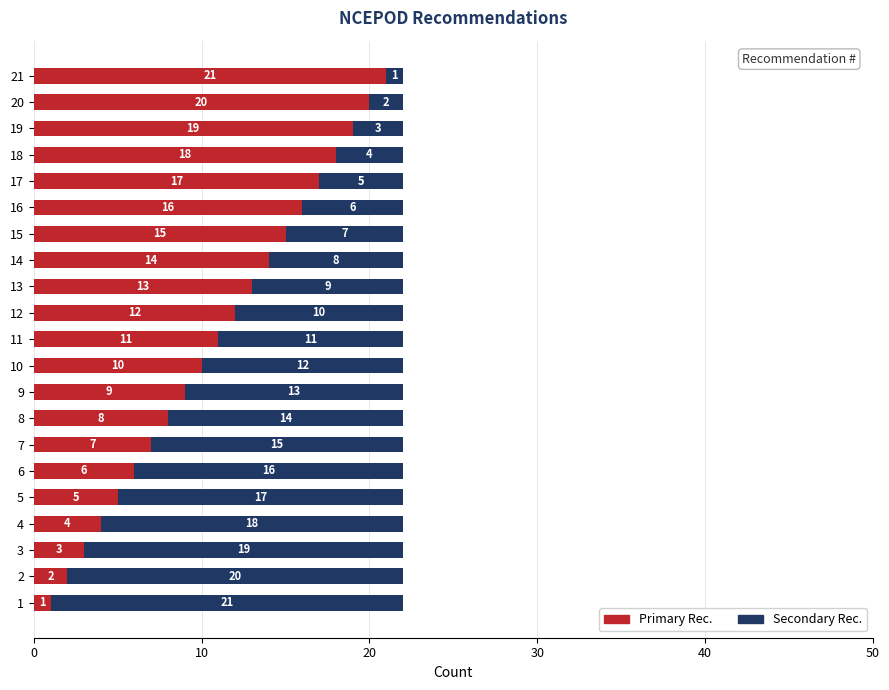

What is the total value across all series at 2?

22